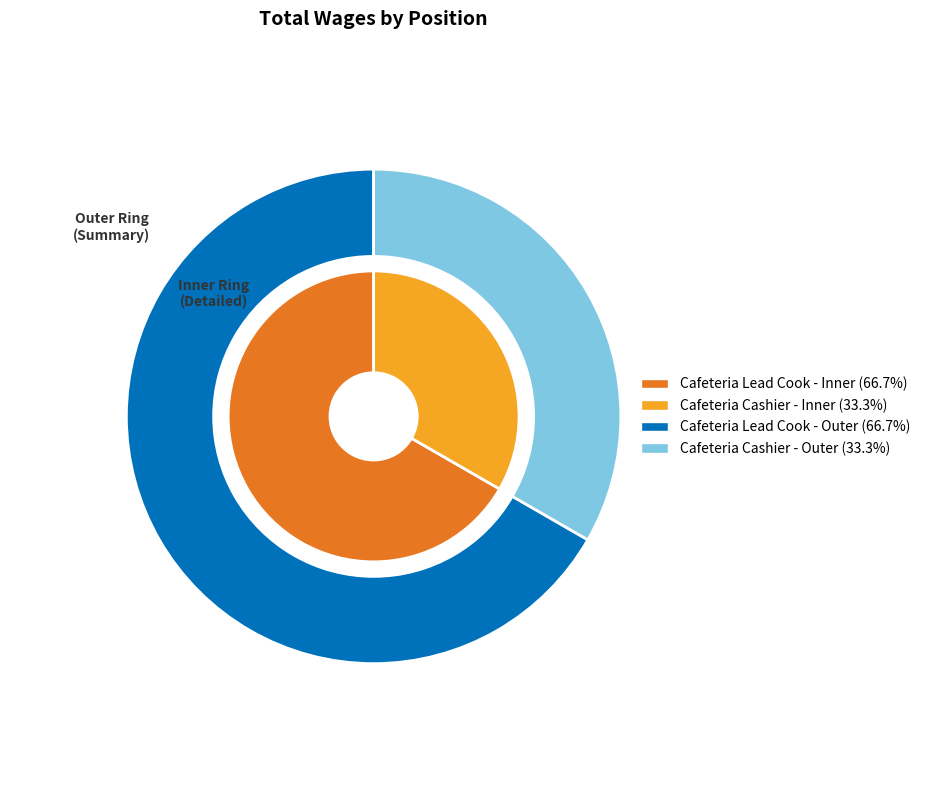

Which slice represents more than half of the pie?

Cafeteria Lead Cook